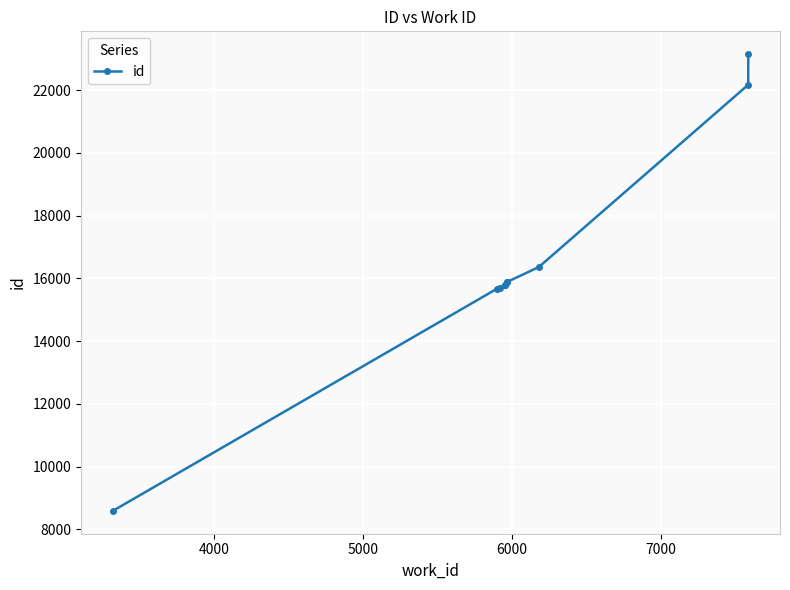

What is the sum of the values at 5000 and 7000?

31491